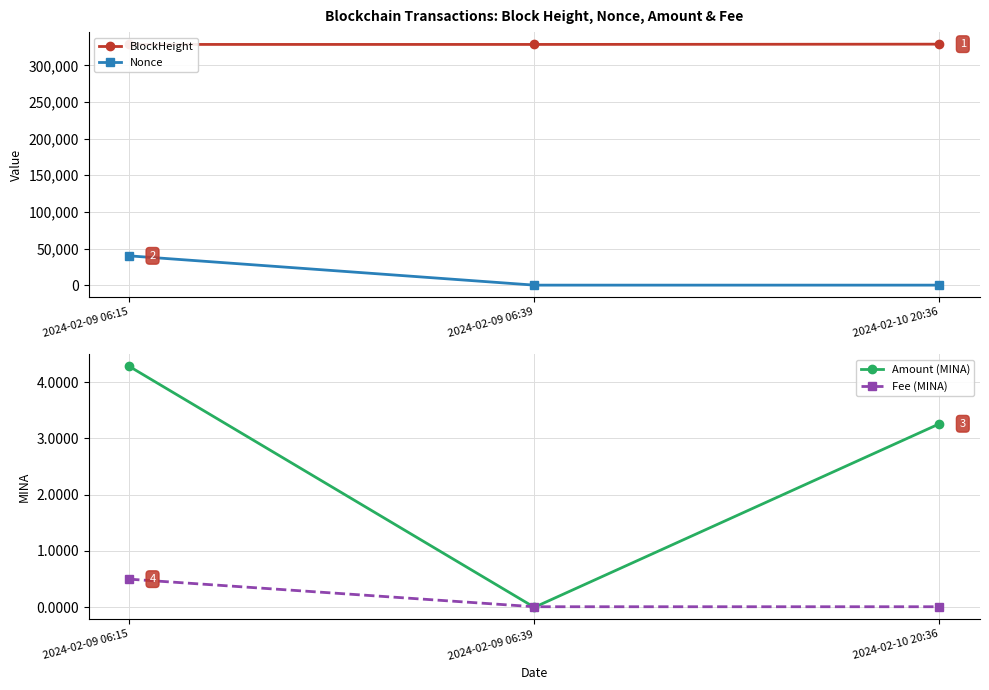

True or false: BlockHeight has a value of 430300.6 at 2024-02-09 06:39.

False